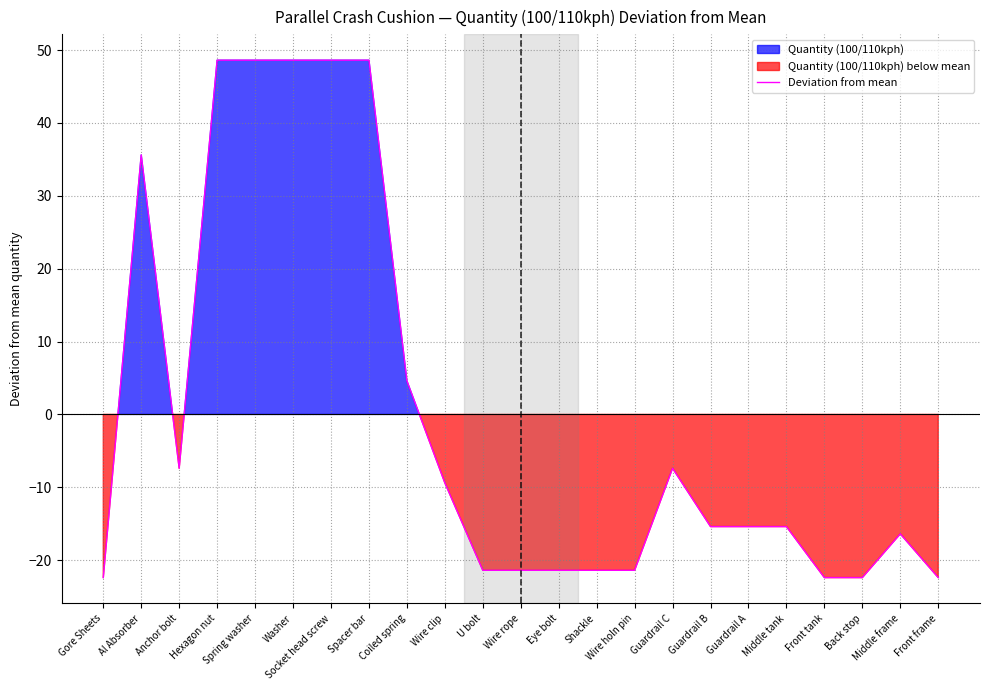

Where is the data nearest to the value 13?

Coiled spring